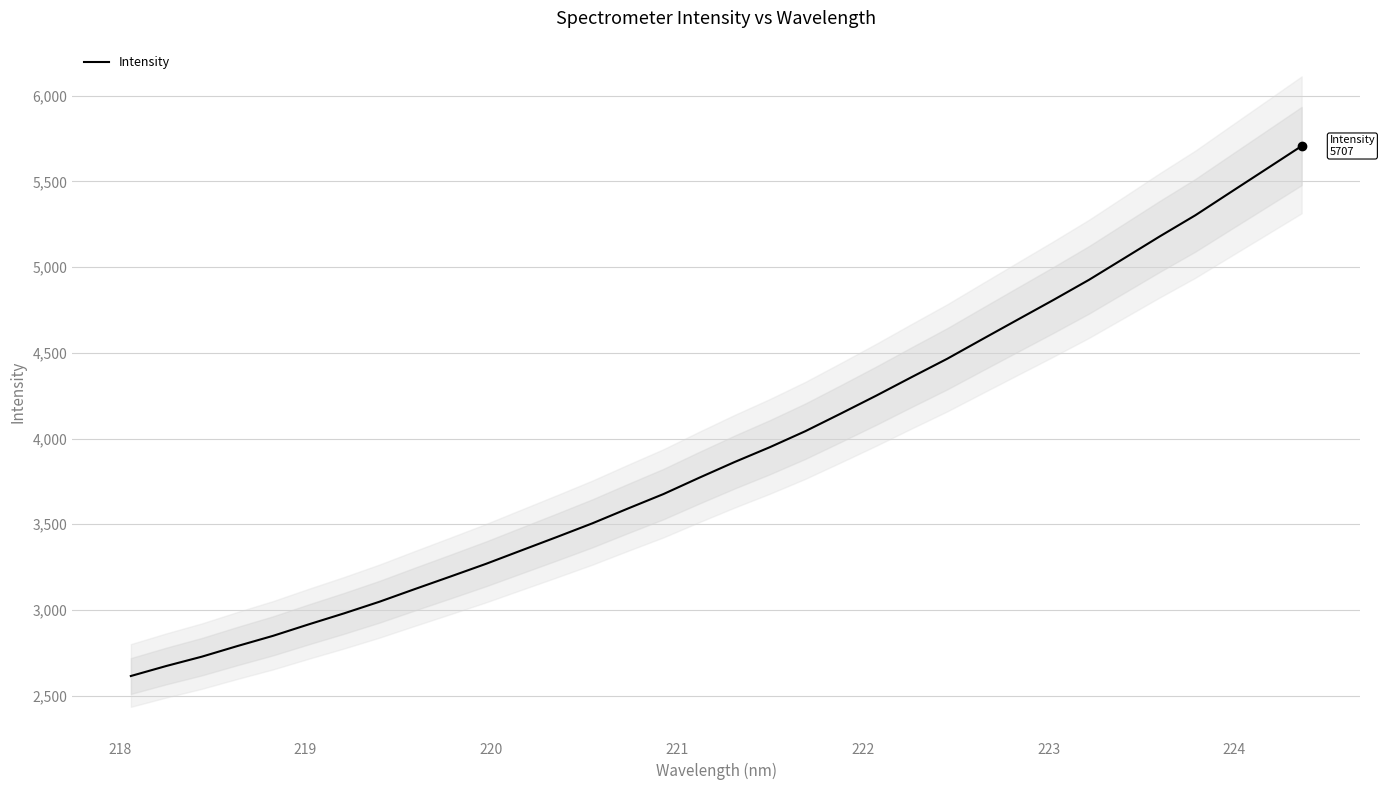

What is the sum of all values?

133833.2